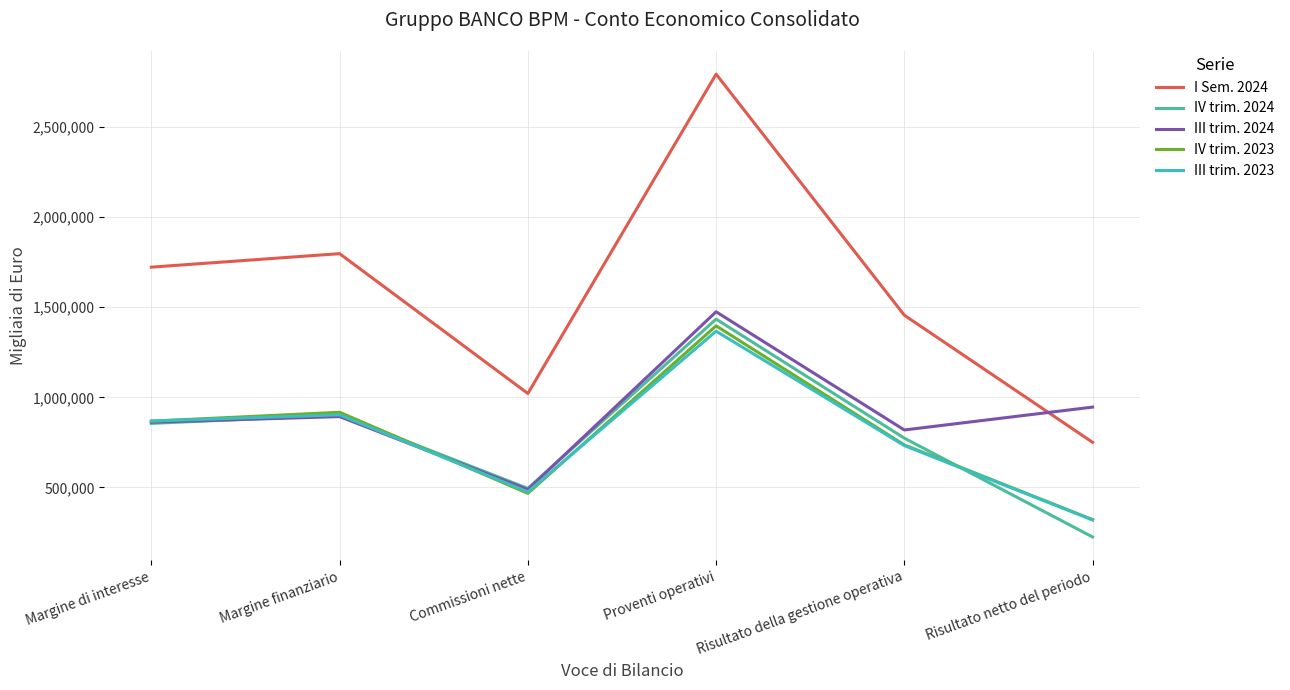

List the labels in order of IV trim. 2024 value, largest first.

Proventi operativi, Margine finanziario, Margine di interesse, Risultato della gestione operativa, Commissioni nette, Risultato netto del periodo